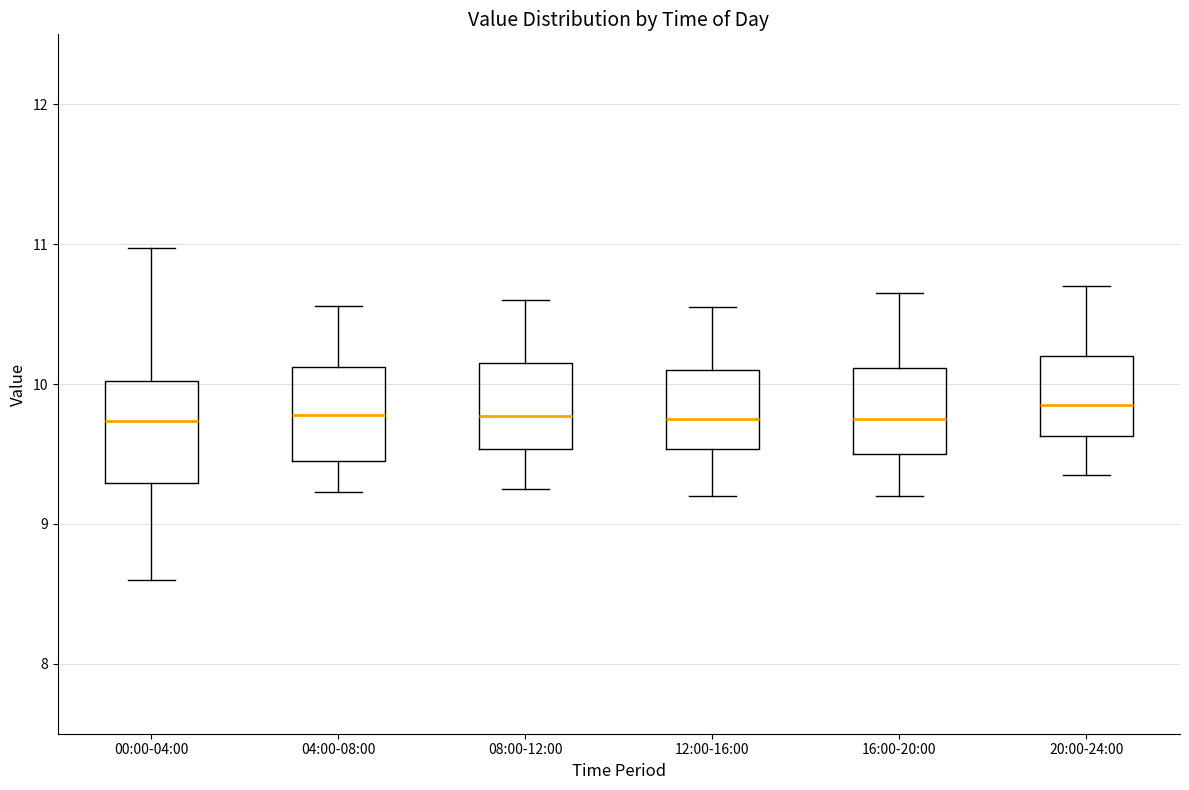

Where does the median line of the box for 12:00-16:00 sit on the y-axis? The values are not printed on the chart, so give them approximately, as read against the axis.

9.8